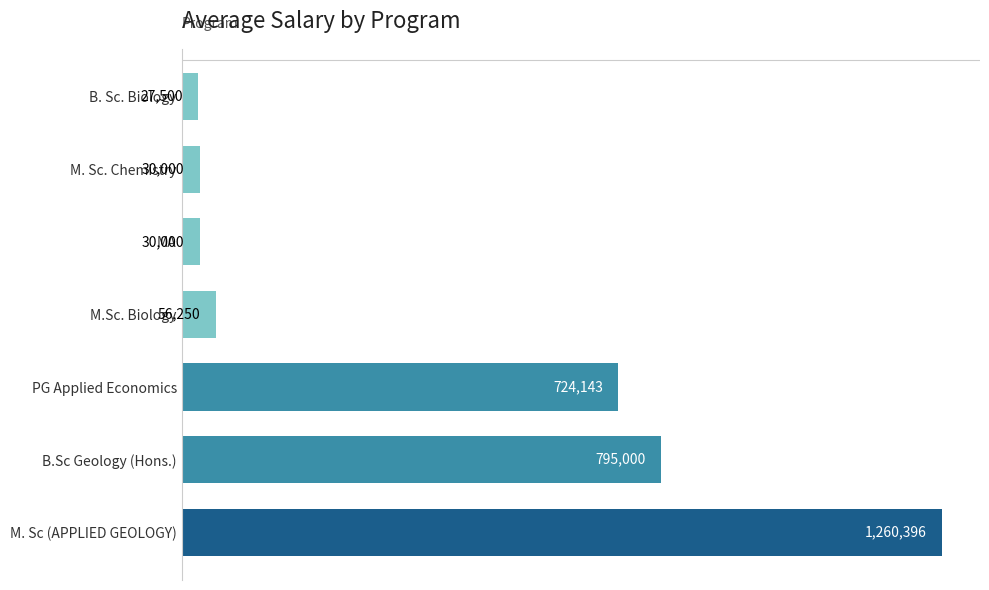

Which label corresponds to the smallest value in the chart?

B. Sc. Biology